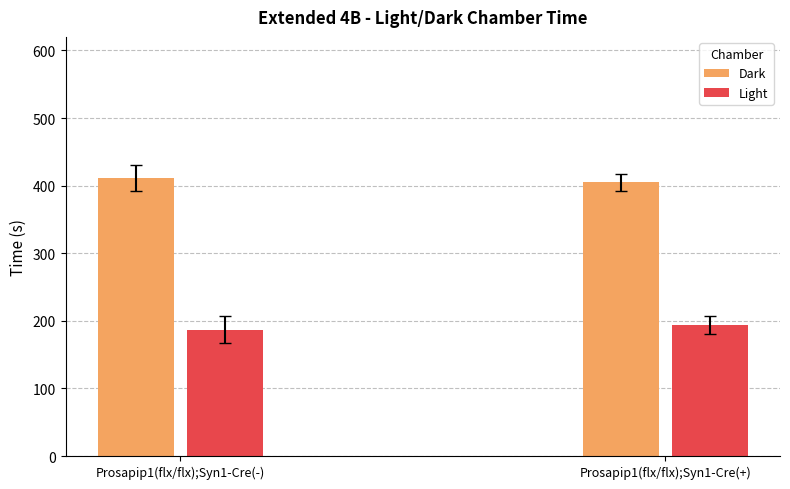

What is the difference between the highest and lowest values at Prosapip1(flx/flx);Syn1-Cre(-)?

223.6